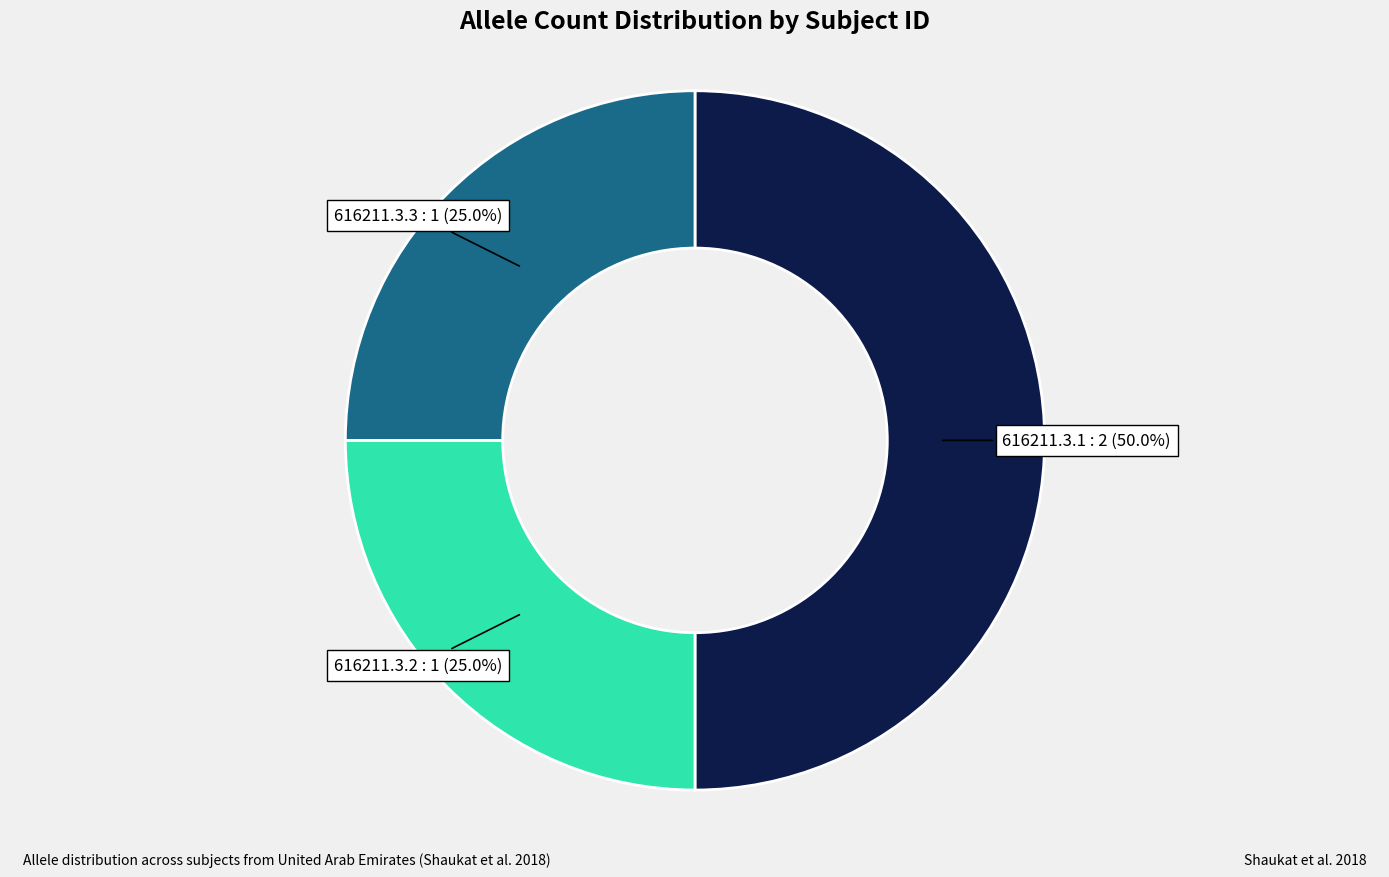

What percentage do 616211.3.3 and 616211.3.1 together represent?

75.0%